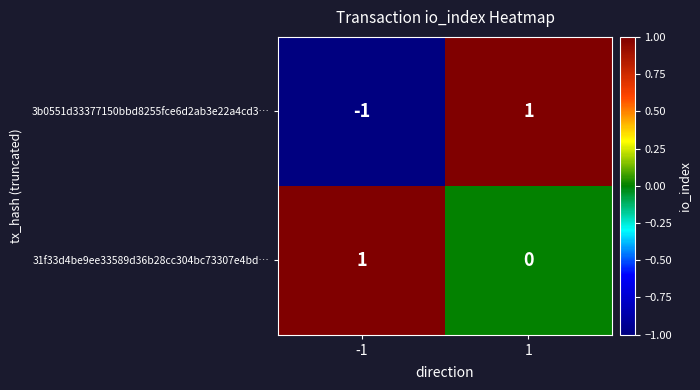

Rank the categories by 3b0551d33377150bbd8255fce6d2ab3e22a4cd3… value from lowest to highest.

-1, 1